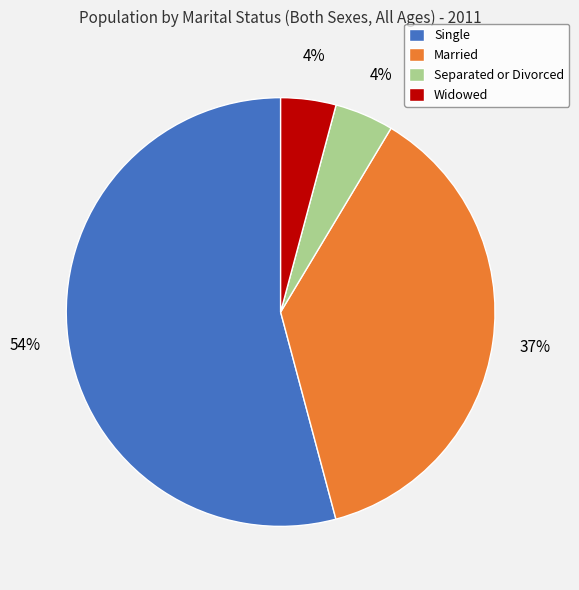

To the nearest percent, what portion does Widowed represent?

4%